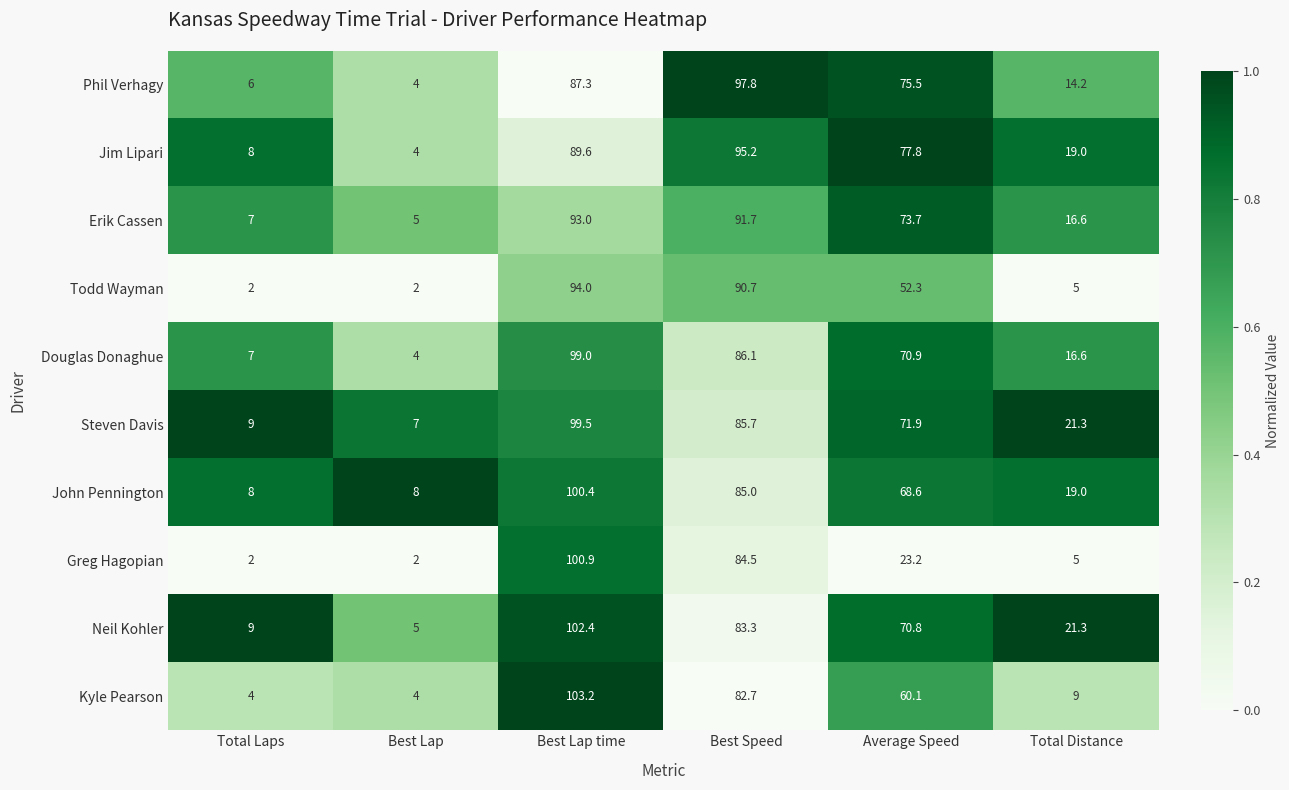

What is the total value across all series at Best Lap time?

969.3